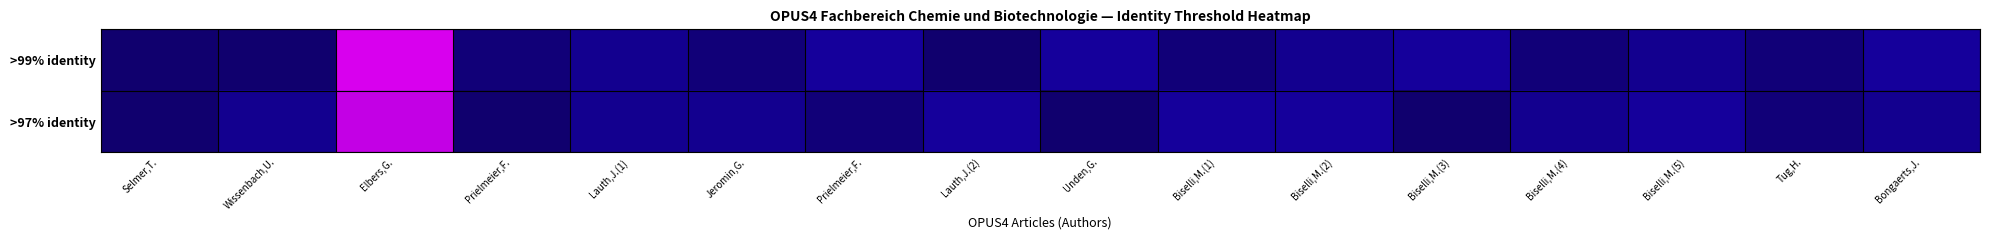

Which category has the highest value across all series?

Elbers,G.